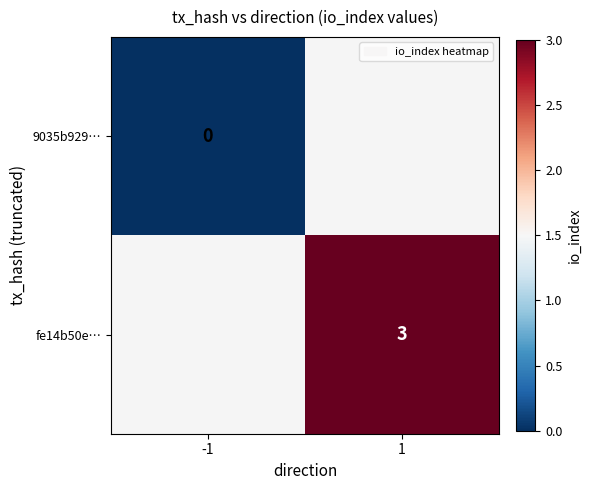

Is the value of 9035b929… at -1 greater than the value of fe14b50e… at 1?

No